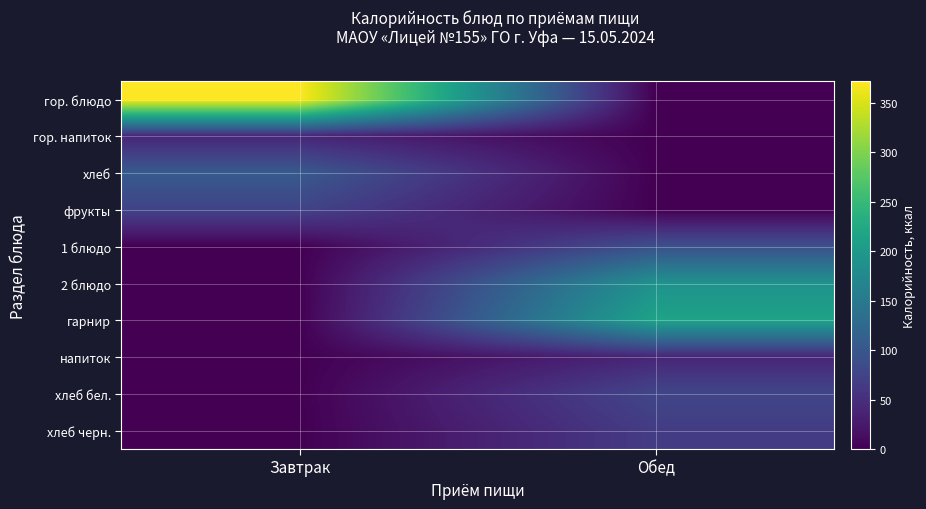

Which has a higher value, Обед or Завтрак?

Завтрак